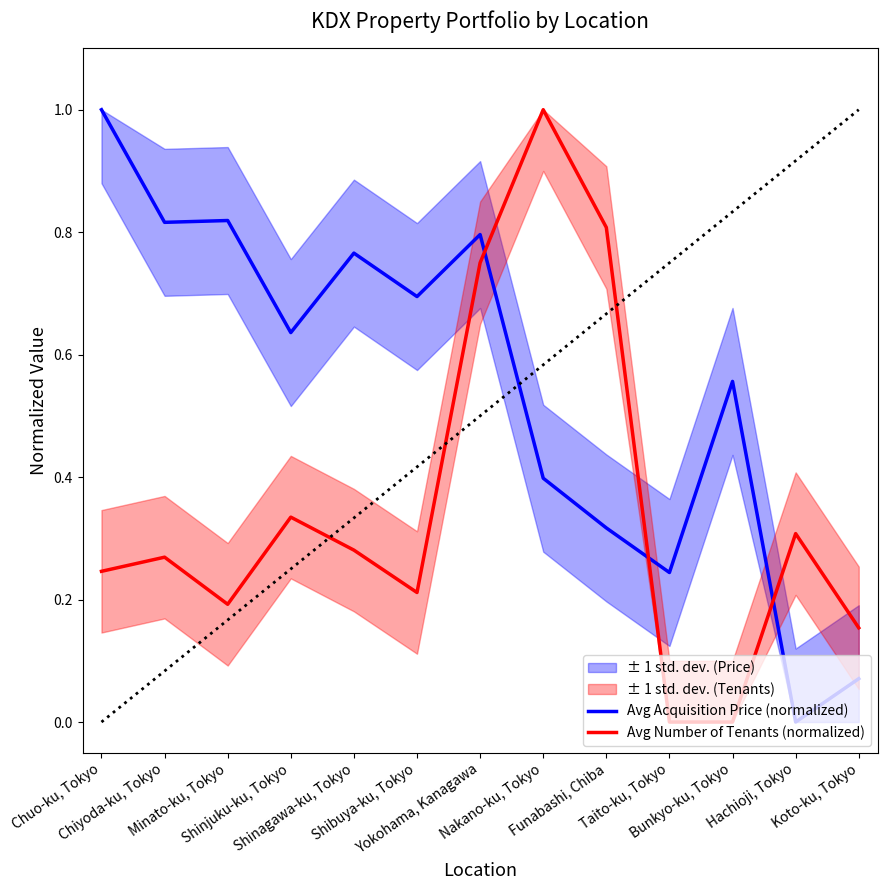

Does the chart display data point markers on the line(s)?

No